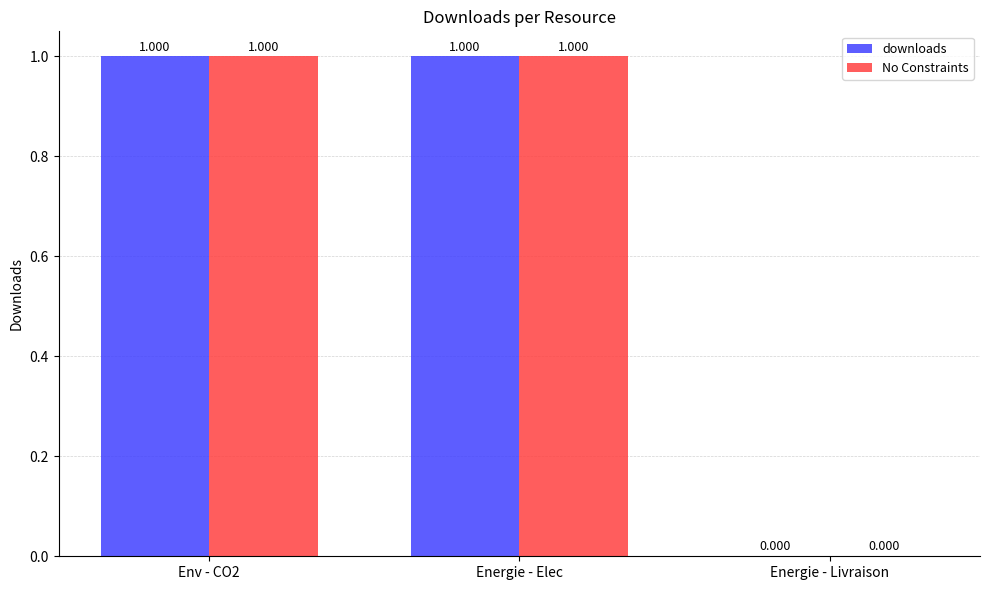

Reading left to right, extract all data points from this chart.

downloads: 1	1	0
No Constraints: 1	1	0